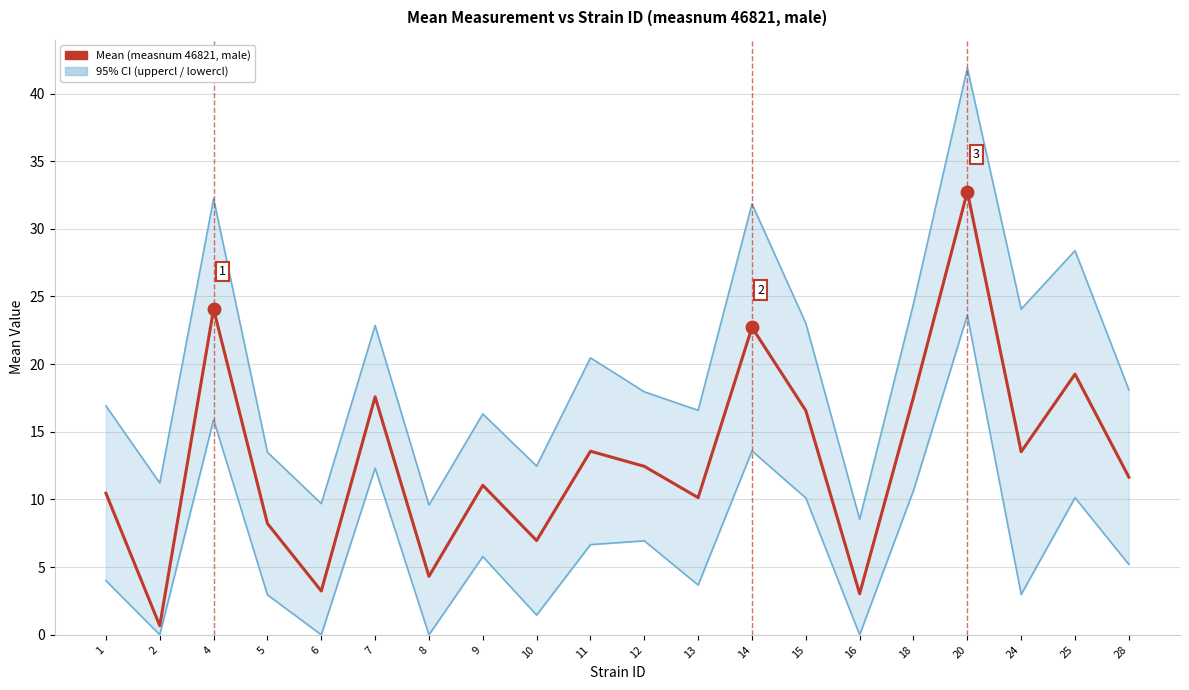

What is the value of the Upper CL point at the 6th from the left?

22.9